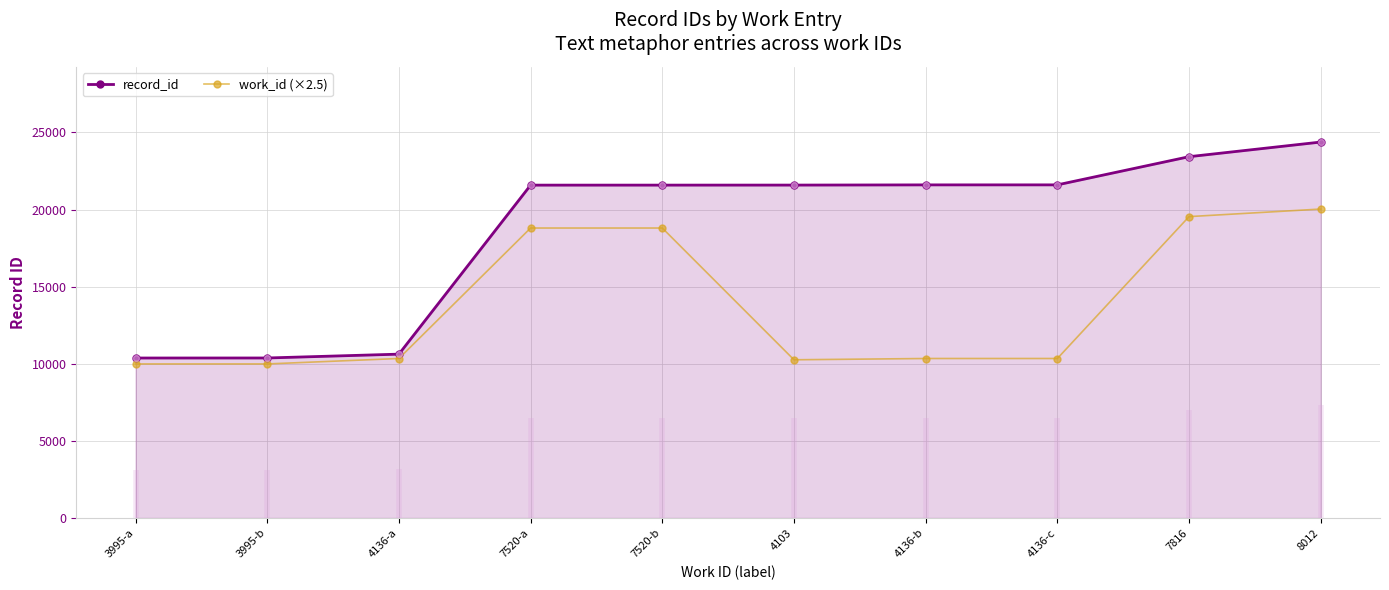

Which series has the widest spread of Y values?

record_id